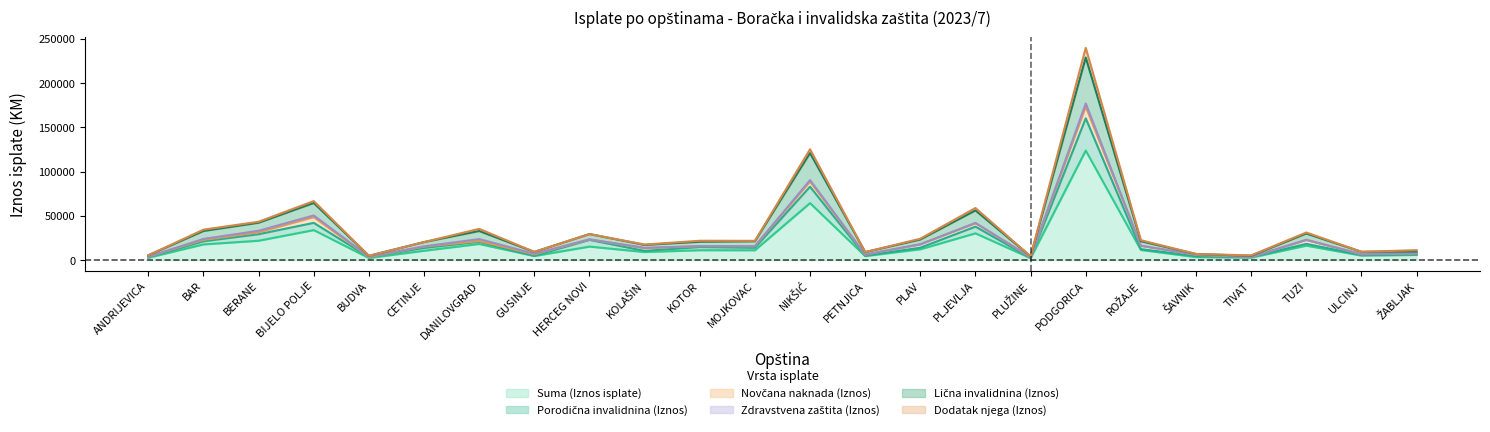

True or false: Lična invalidnina (Iznos) and Porodična invalidnina (Iznos) intersect in this chart.

False